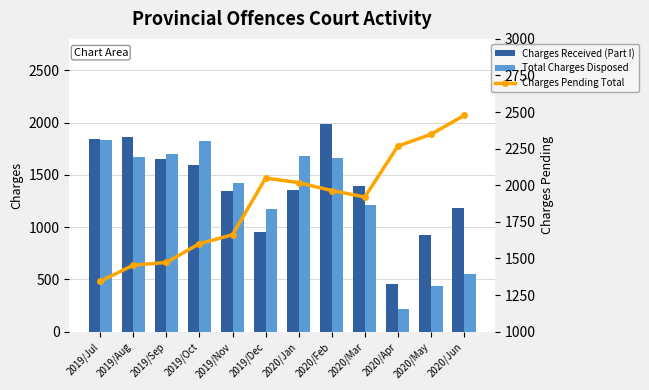

What is the sum of all Total Charges Disposed values?

15376